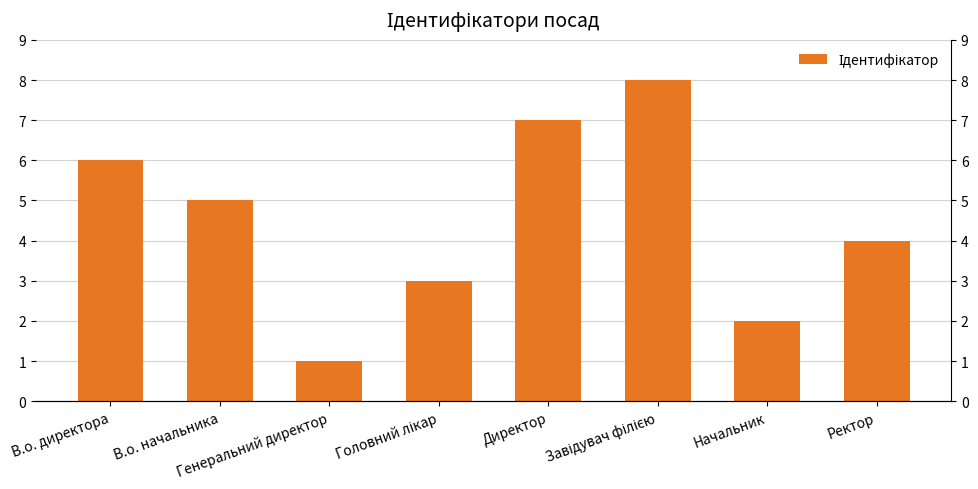

Reading right to left, what are all the values shown in this chart?

Ректор=4	Начальник=2	Завідувач філією=8	Директор=7	Головний лікар=3	Генеральний директор=1	В.о. начальника=5	В.о. директора=6